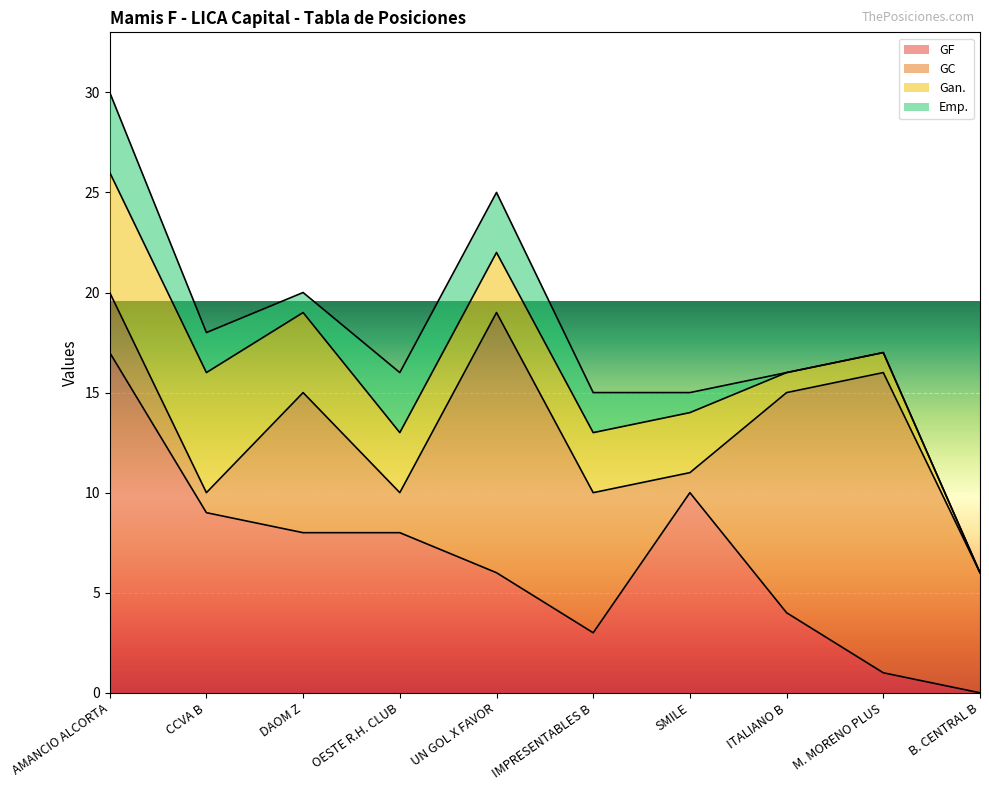

Read the Gan. value at UN GOL X FAVOR.

3